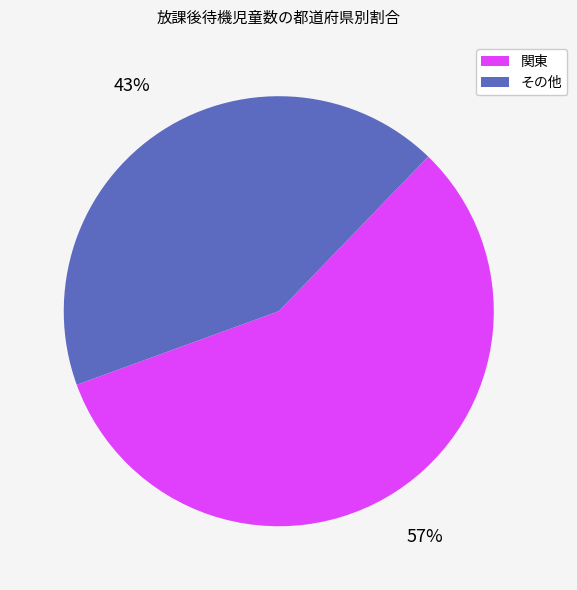

Does any single category account for the majority?

Yes